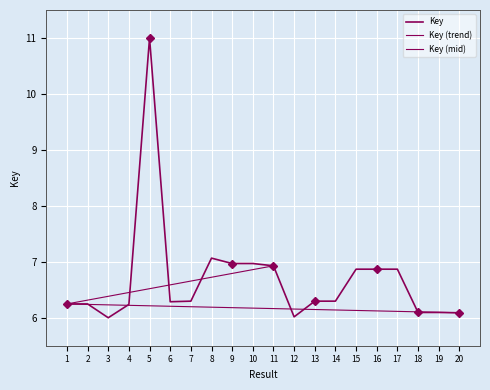

Rank the categories by value from highest to lowest.

5, 8, 9, 10, 11, 15, 16, 17, 7, 13, 14, 6, 1, 2, 4, 18, 19, 20, 12, 3